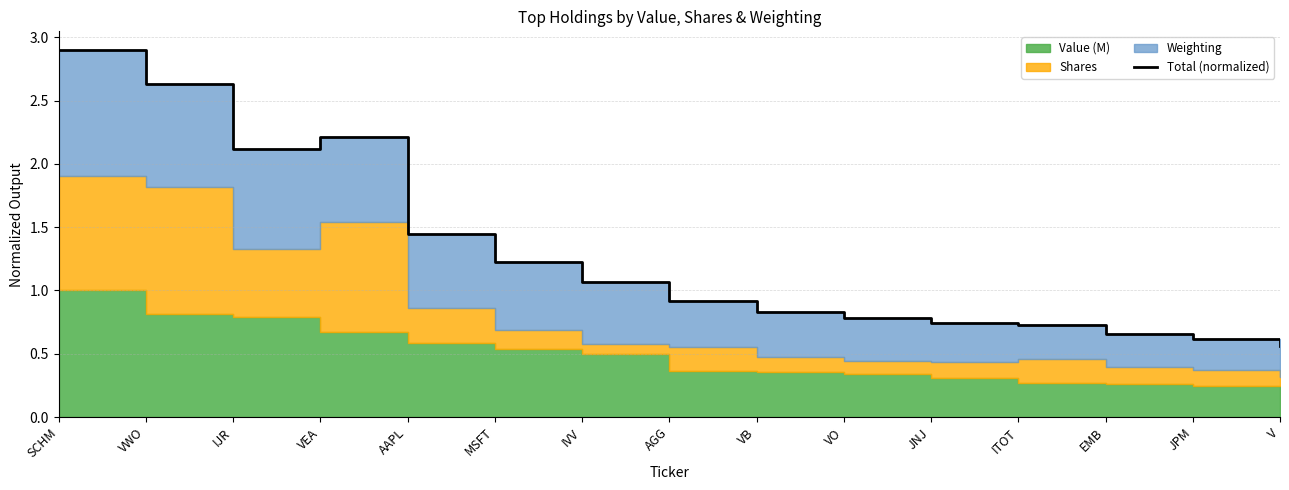

At which category does the chart reach its peak across all series?

SCHM